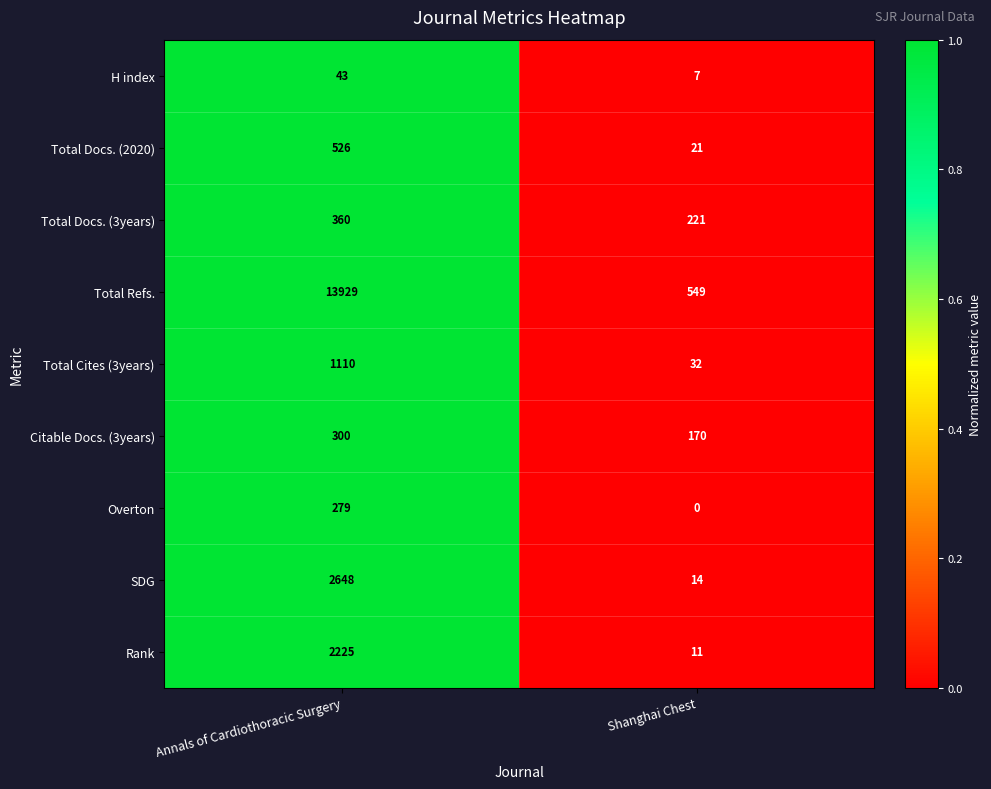

Read the Total Docs. (2020) value at Annals of Cardiothoracic Surgery, to the nearest 50.

550